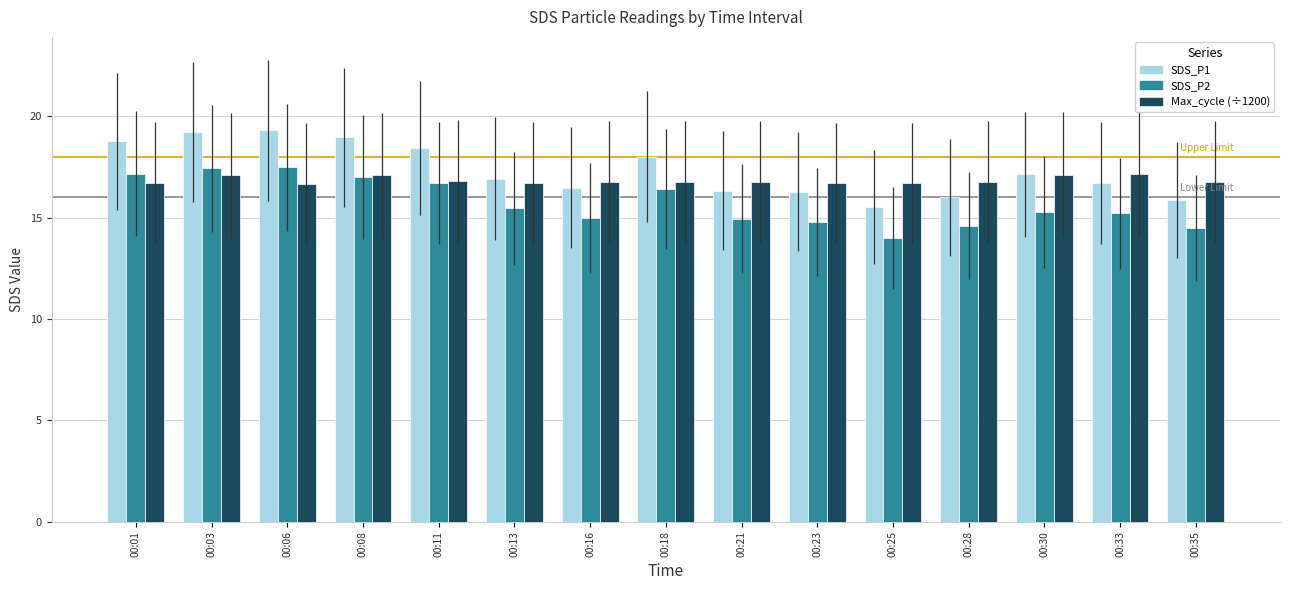

Is it true that SDS_P1 equals 17.1 at 00:30?

True